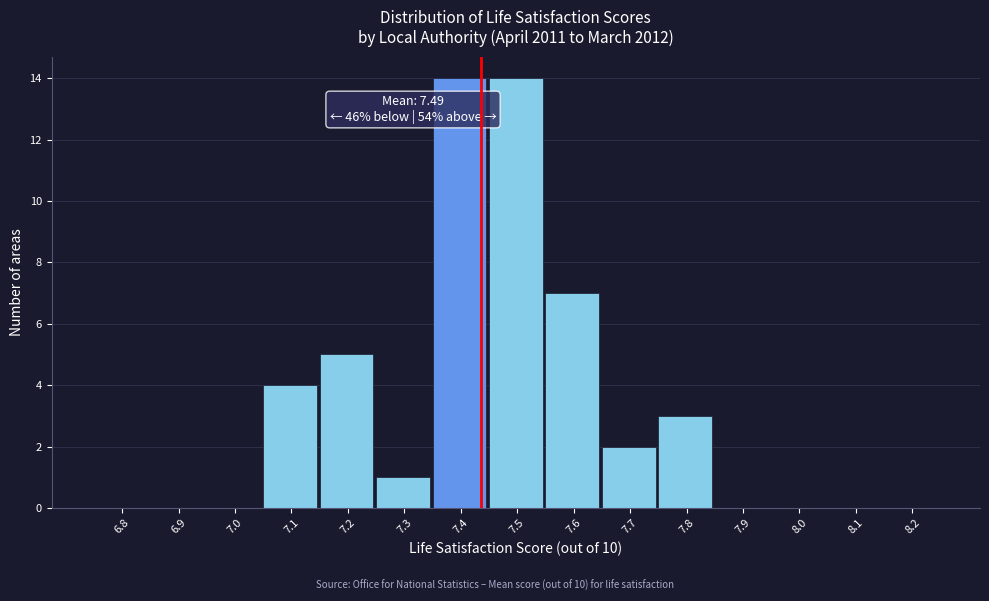

Reading left to right, list all the values displayed in this chart.

6.8=0	6.9=0	7.0=0	7.1=4	7.2=5	7.3=1	7.4=14	7.5=14	7.6=7	7.7=2	7.8=3	7.9=0	8.0=0	8.1=0	8.2=0